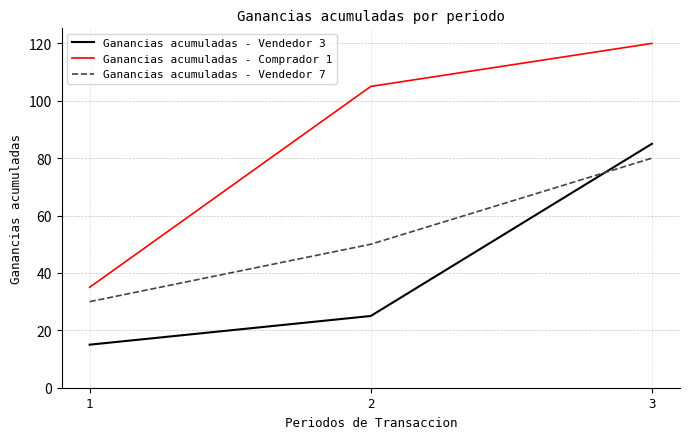

What are all the series names shown in the legend?

Ganancias acumuladas - Vendedor 3, Ganancias acumuladas - Comprador 1, Ganancias acumuladas - Vendedor 7